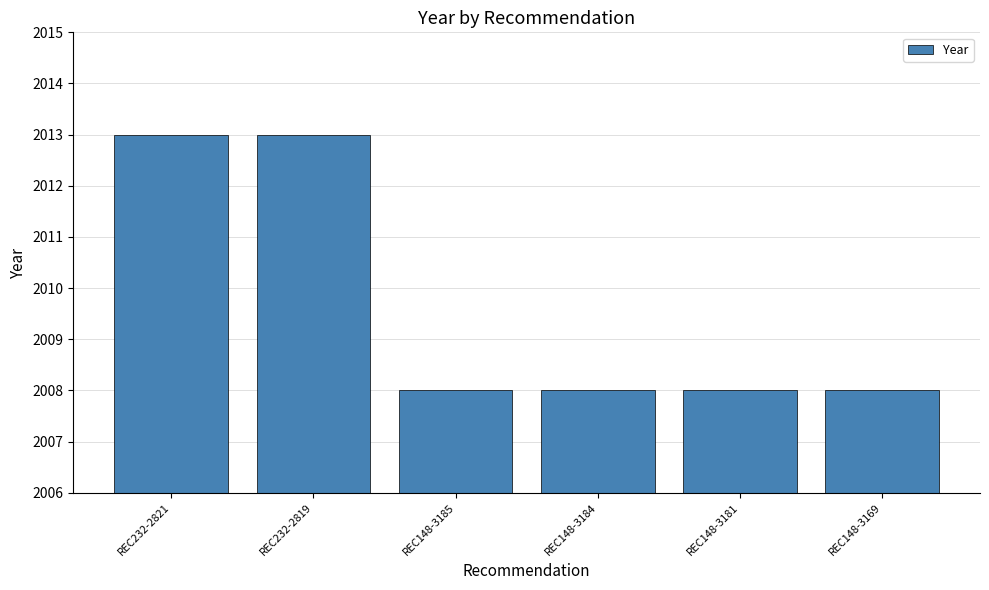

Reading left to right, list all the values displayed in this chart.

2013	2013	2008	2008	2008	2008